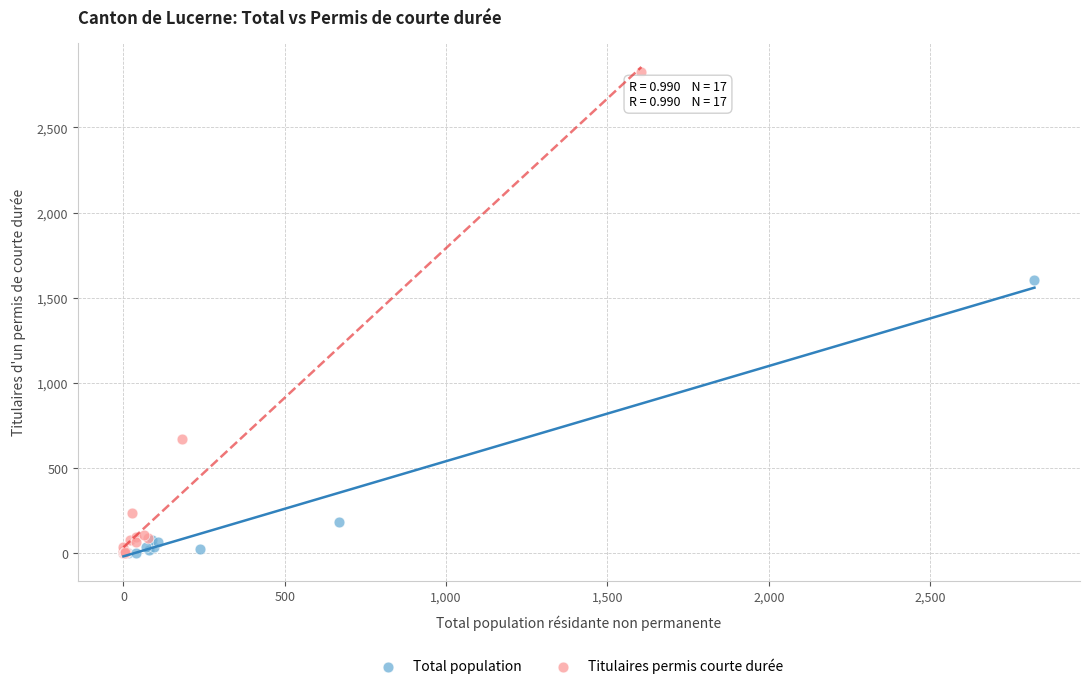

Which series has the largest Y range (max minus min)?

Titulaires permis courte durée